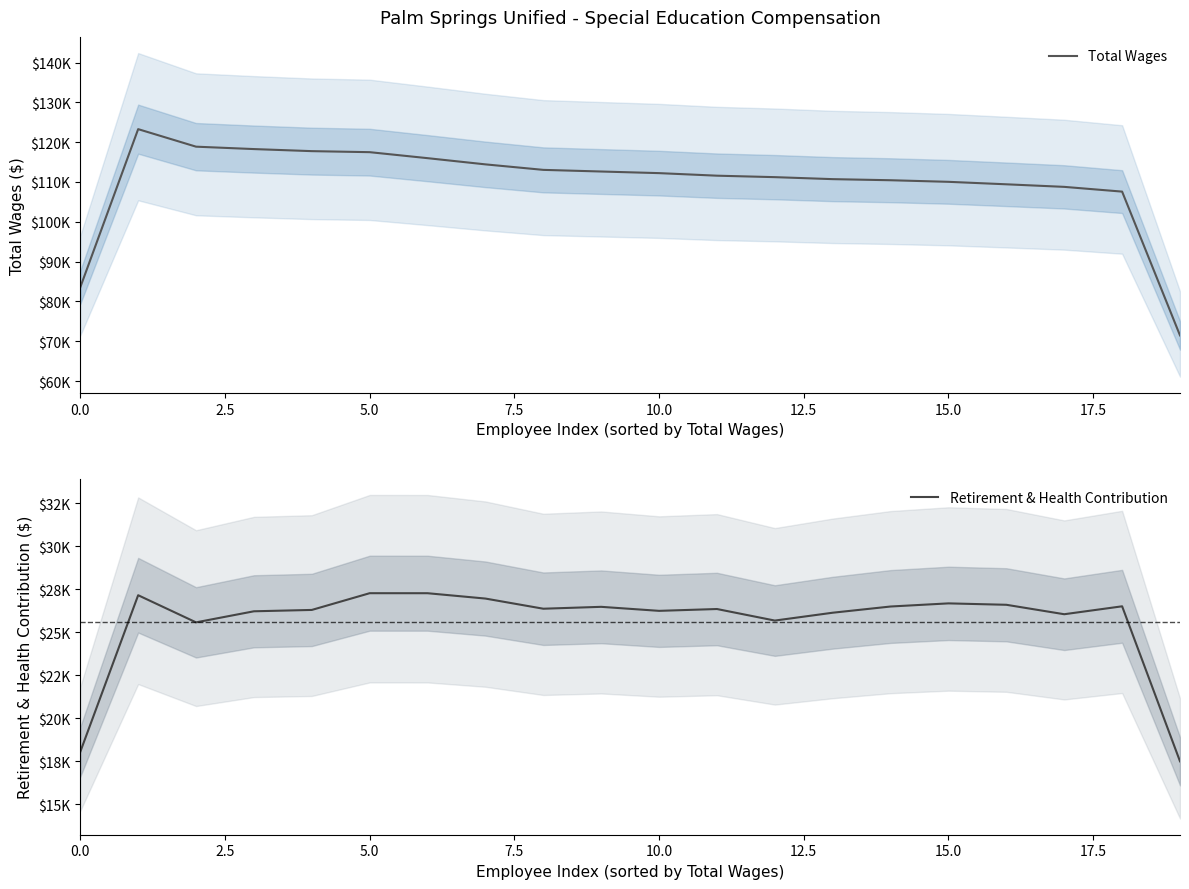

What is the value of the Retirement & Health Contribution point at the 2nd from the left?

27156.3